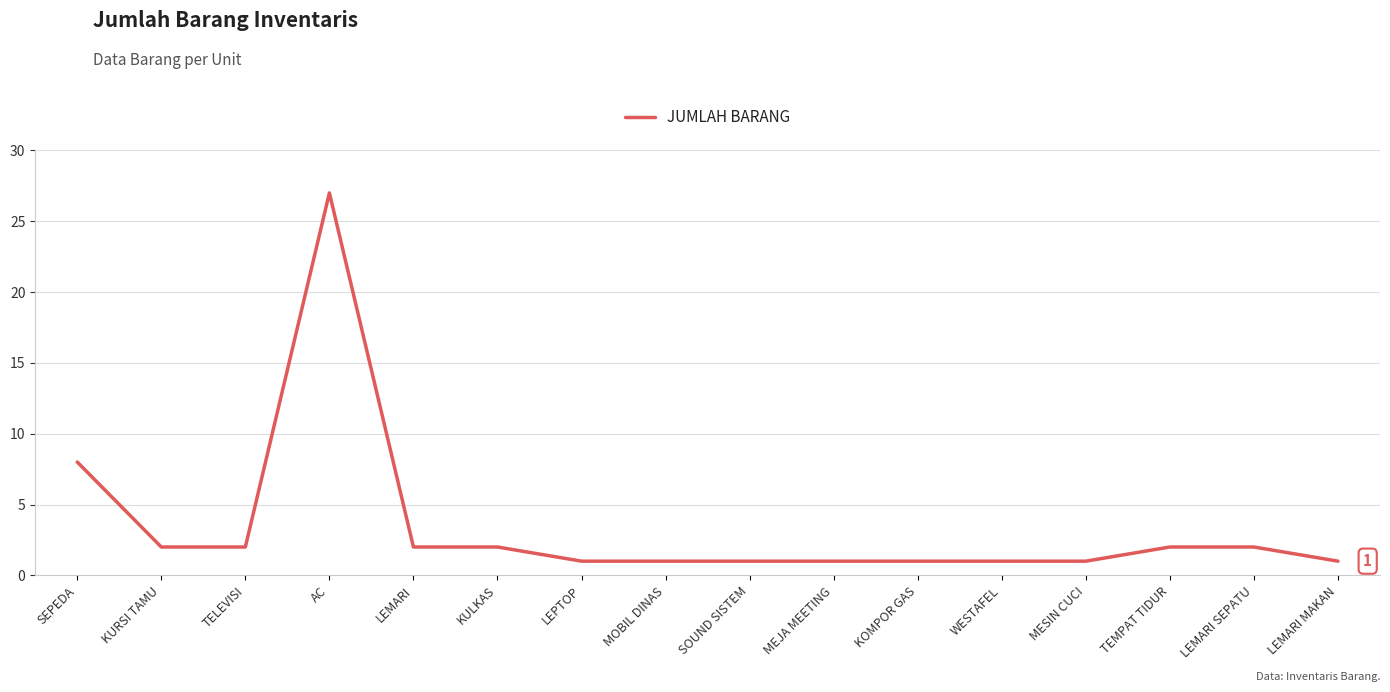

What is the minimum value shown in the chart?

1